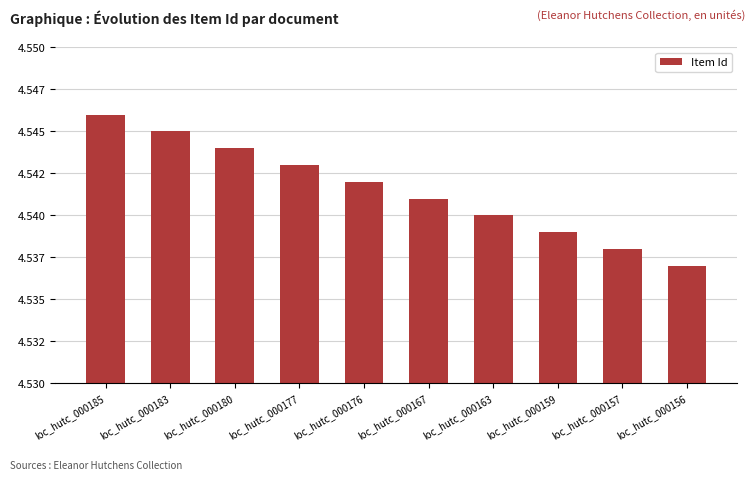

Reading right to left, transcribe all the data shown in this chart.

loc_hutc_000156=4537	loc_hutc_000157=4538	loc_hutc_000159=4539	loc_hutc_000163=4540	loc_hutc_000167=4541	loc_hutc_000176=4542	loc_hutc_000177=4543	loc_hutc_000180=4544	loc_hutc_000183=4545	loc_hutc_000185=4546